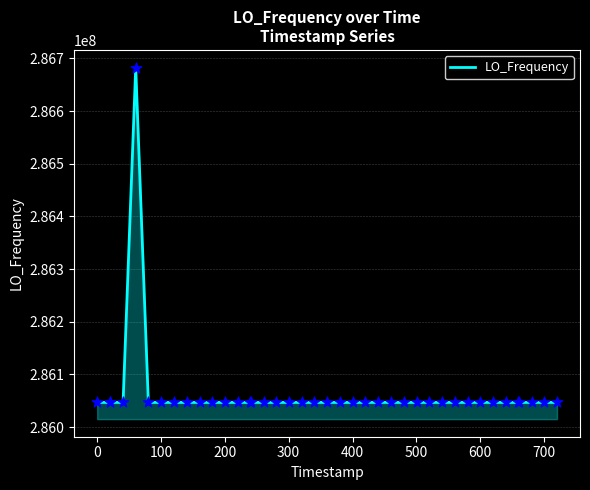

What is the smallest value displayed?

286046997.0